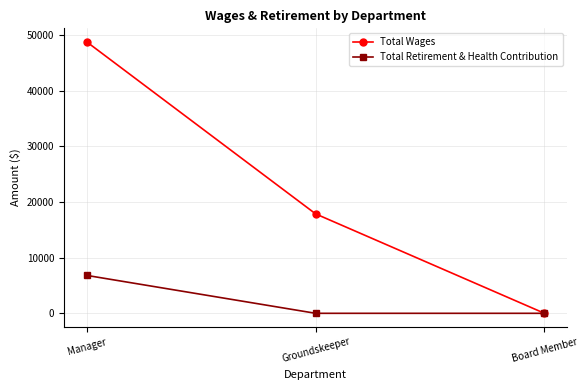

Where is Total Wages nearest to the value 24367?

Groundskeeper